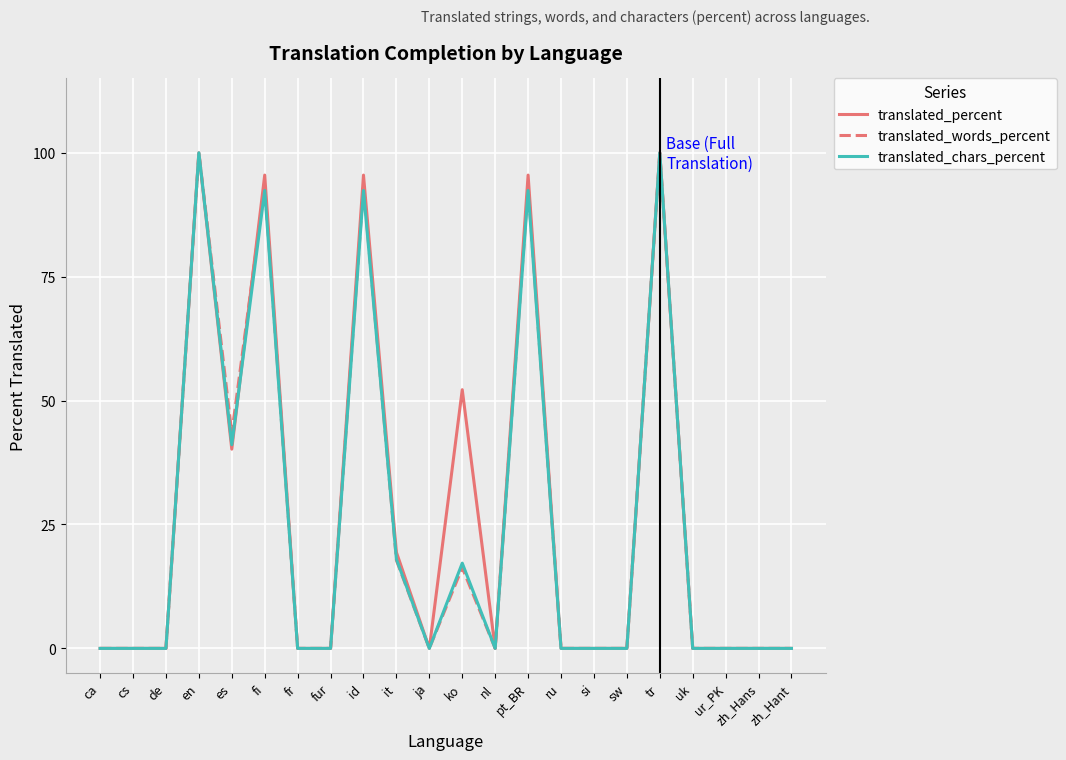

Is the value of translated_words_percent at it greater than the value of translated_chars_percent at zh_Hant?

Yes